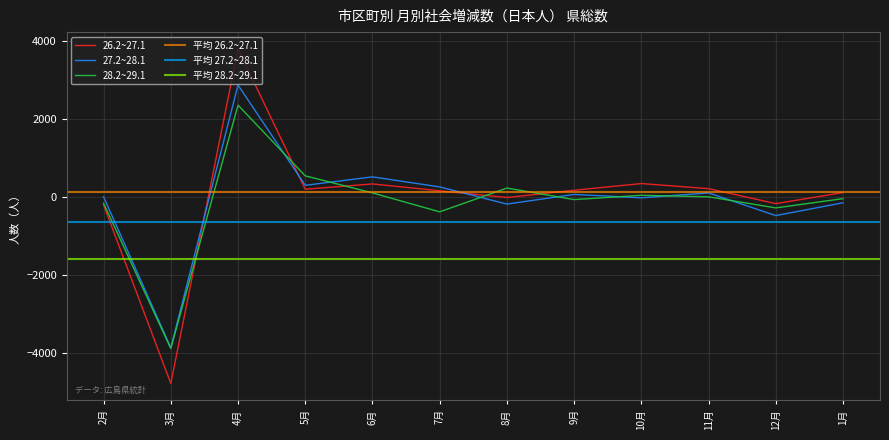

The 28.2~29.1 series shows -11 at 1月. True or false?

False